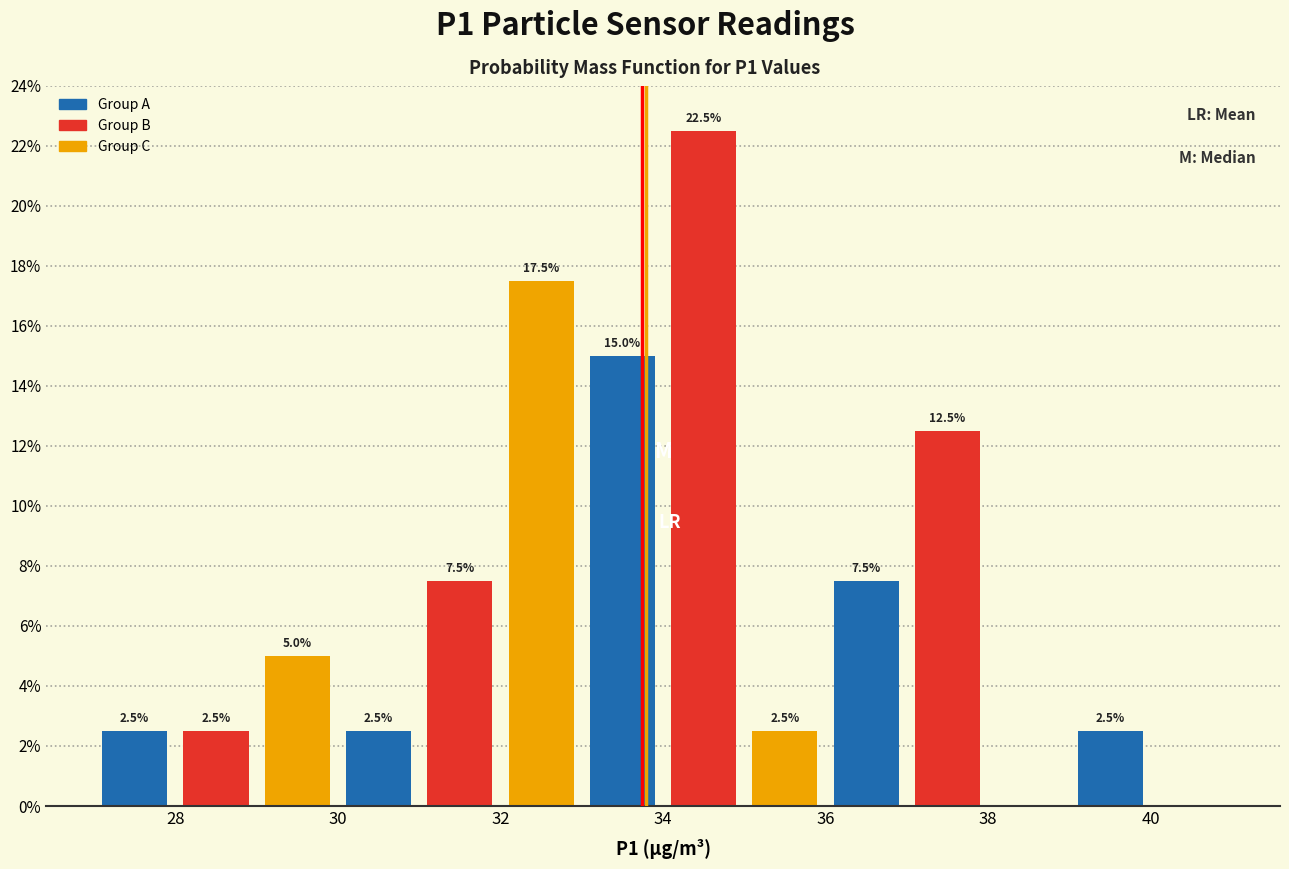

Over which range of the x-axis is the bar tallest?

34 to 35